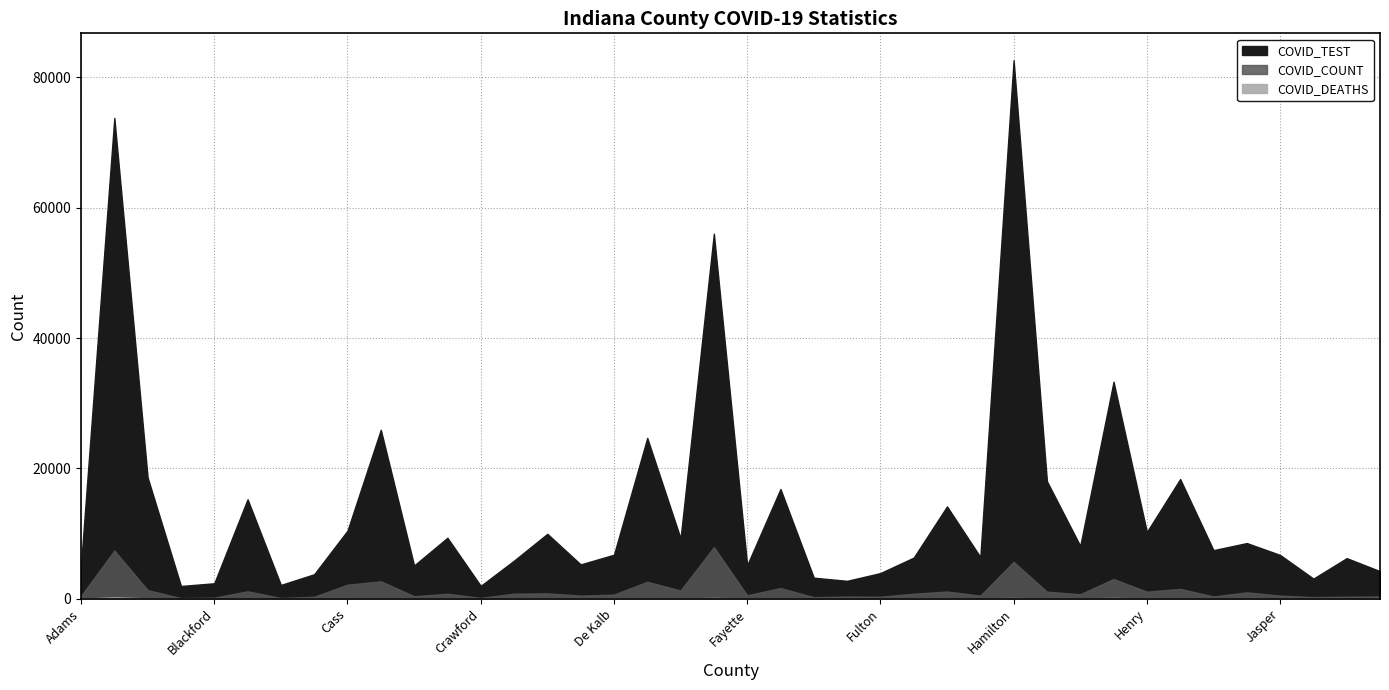

True or false: COVID_TEST and COVID_COUNT intersect in this chart.

False